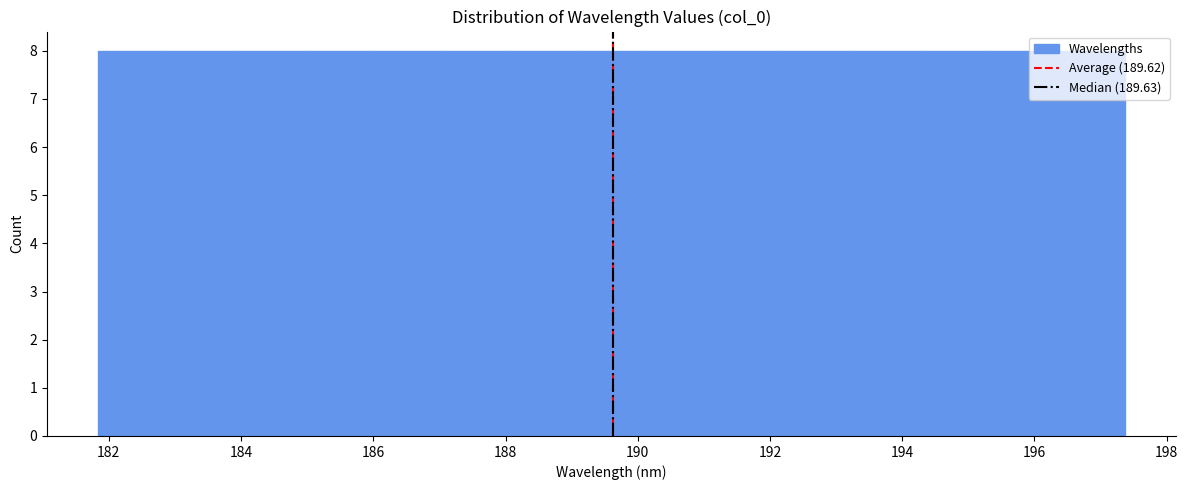

Reading left to right, list every bar in this chart as the range it spans on the x-axis followed by its height. Neither the bar edges nor the heights are printed on the chart, so give them approximately, as read against the axes.

181.8 to 182.8: 8
182.8 to 184.0: 8
184.0 to 185.0: 8
185.0 to 186.0: 8
186.0 to 187.0: 8
187.0 to 188.0: 8
188.0 to 189.0: 8
189.0 to 190.2: 8
190.2 to 191.2: 8
191.2 to 192.2: 8
192.2 to 193.2: 8
193.2 to 194.2: 8
194.2 to 195.2: 8
195.2 to 196.4: 8
196.4 to 197.4: 8